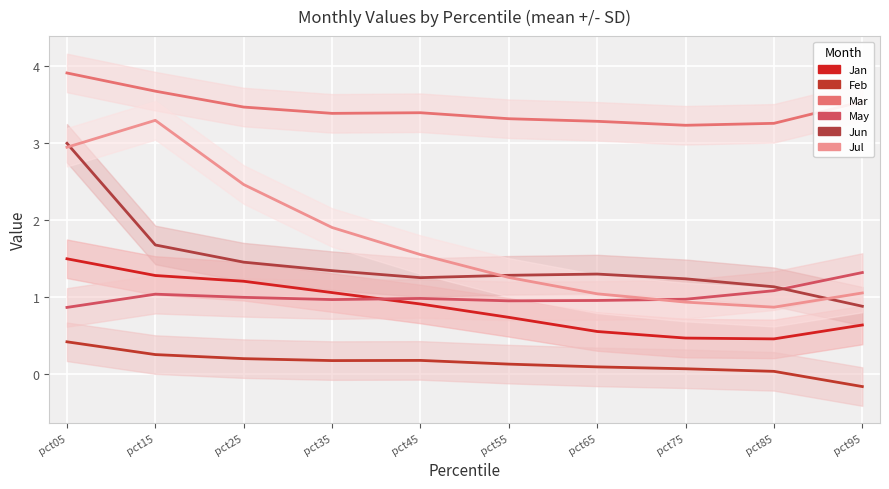

What is the approximate value of May at pct05?

0.9